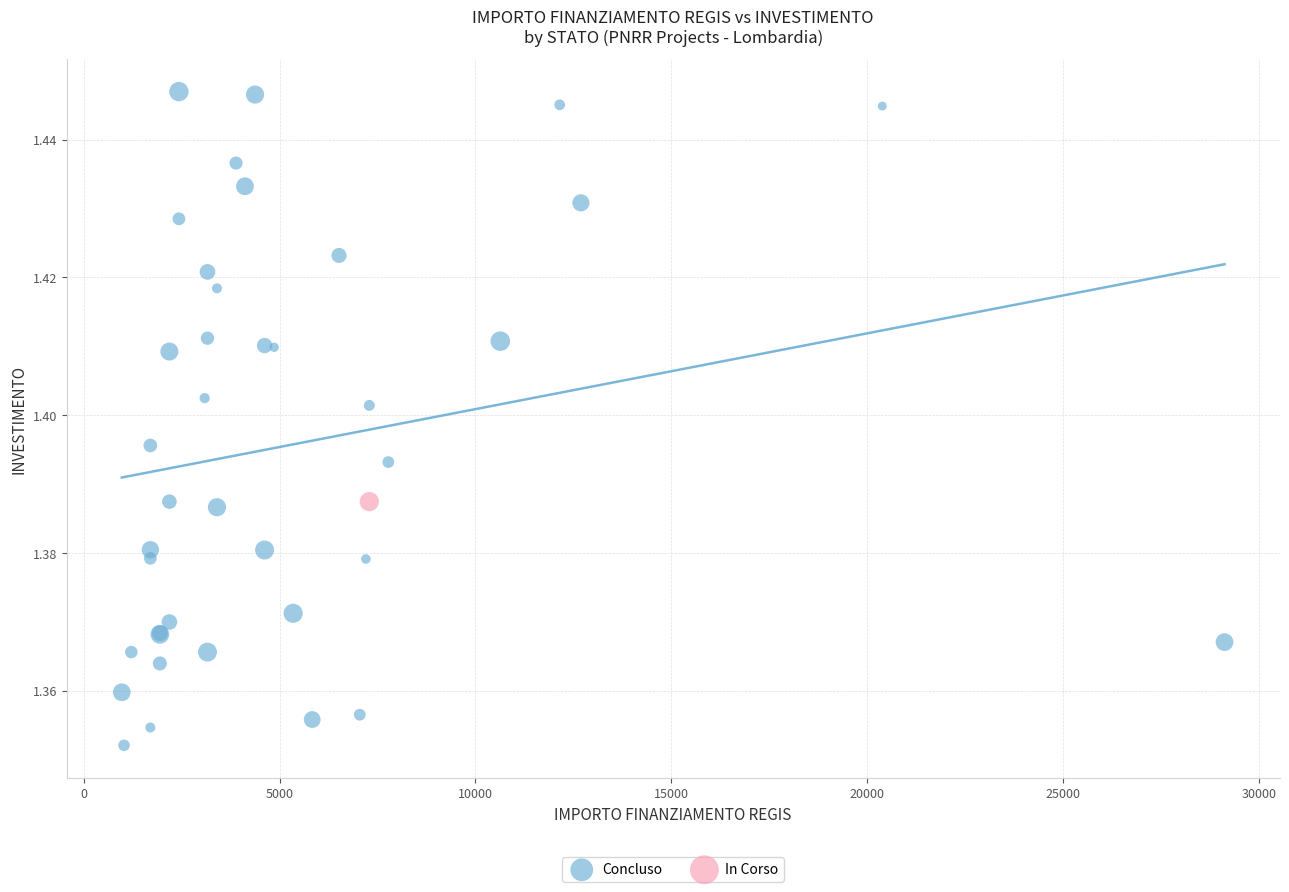

What are all the series names shown in the legend?

Concluso, In Corso